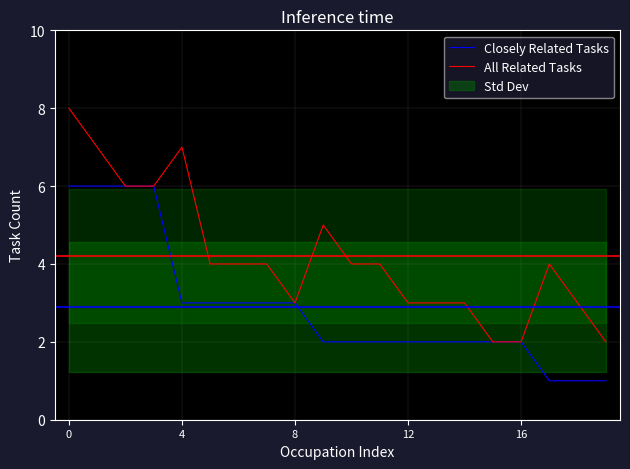

True or false: All Related Tasks has a value of 11 at 4.

False